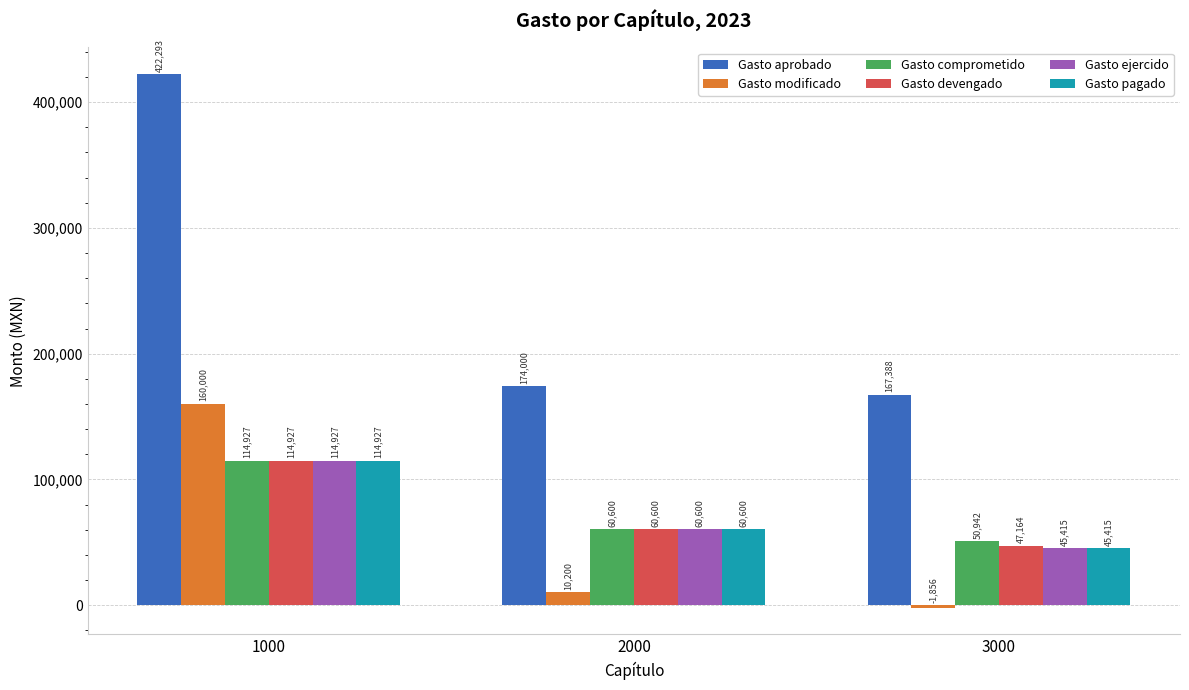

Rank the categories by Gasto pagado value from highest to lowest.

1000, 2000, 3000